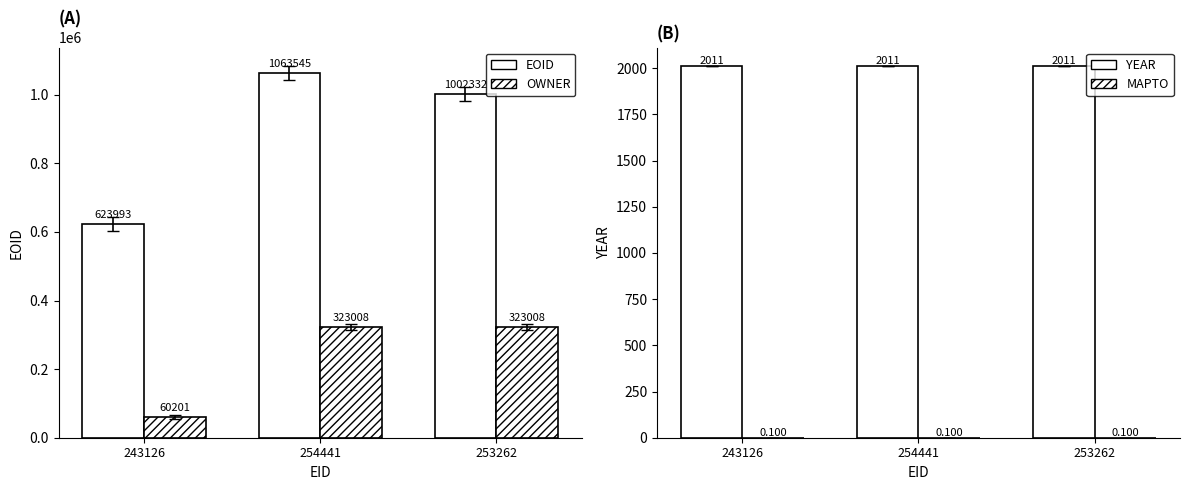

What is the label of the 1st bar from the right?

253262